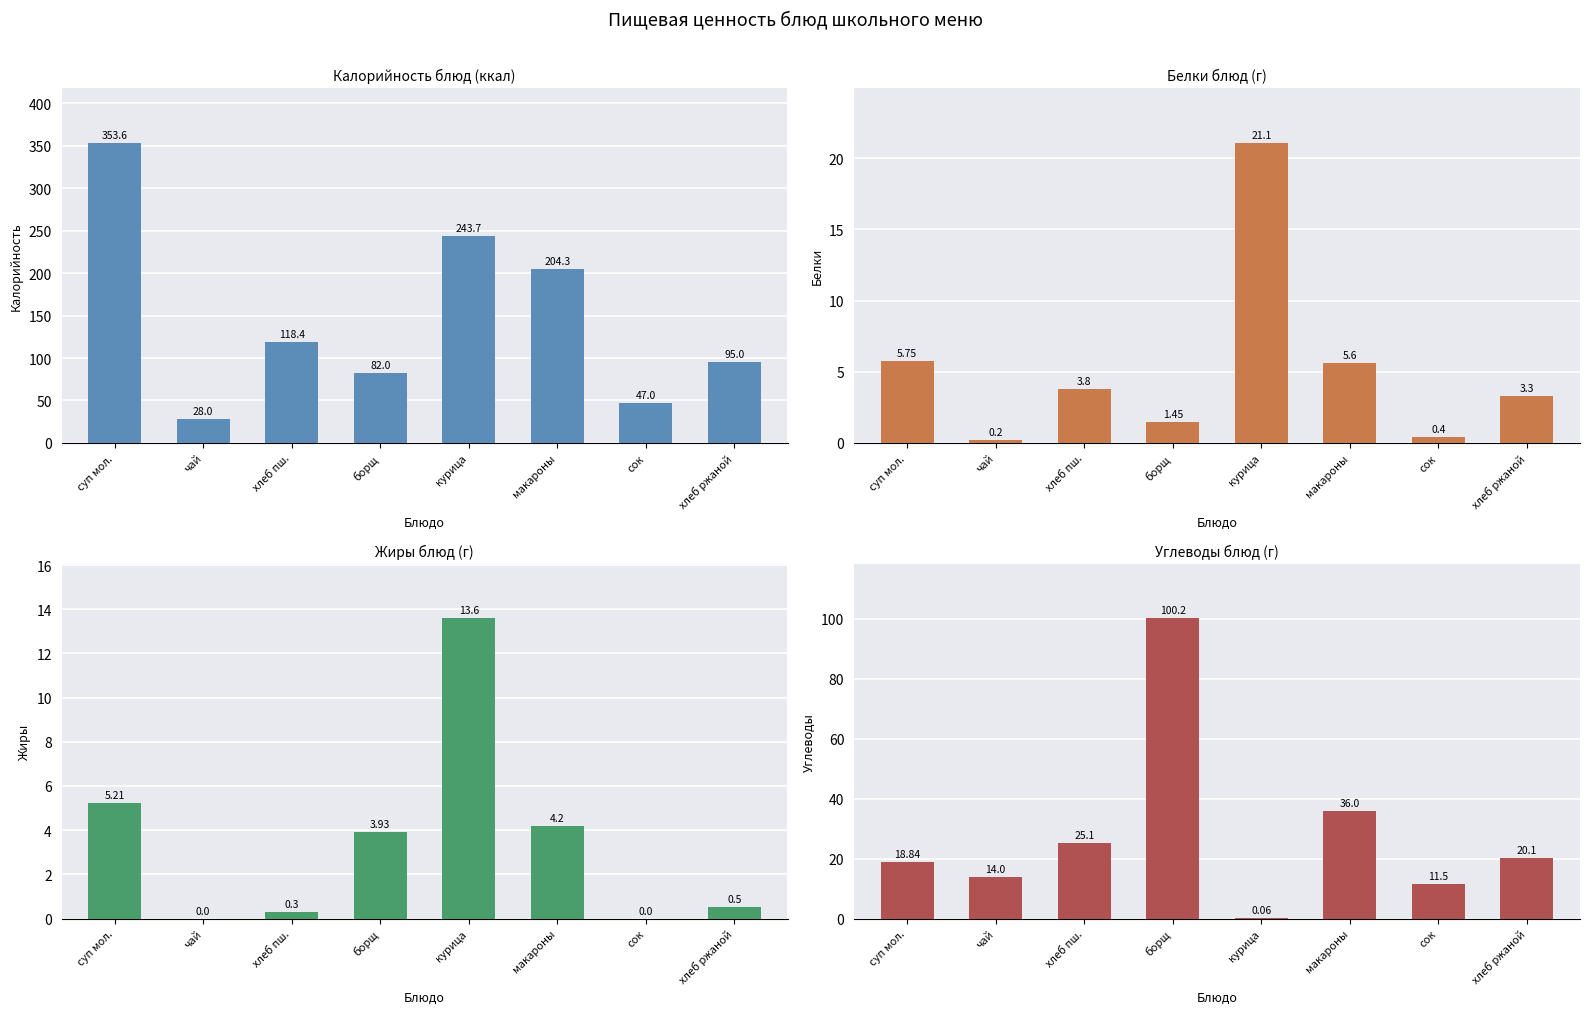

At which category does the chart reach its minimum across all series?

чай